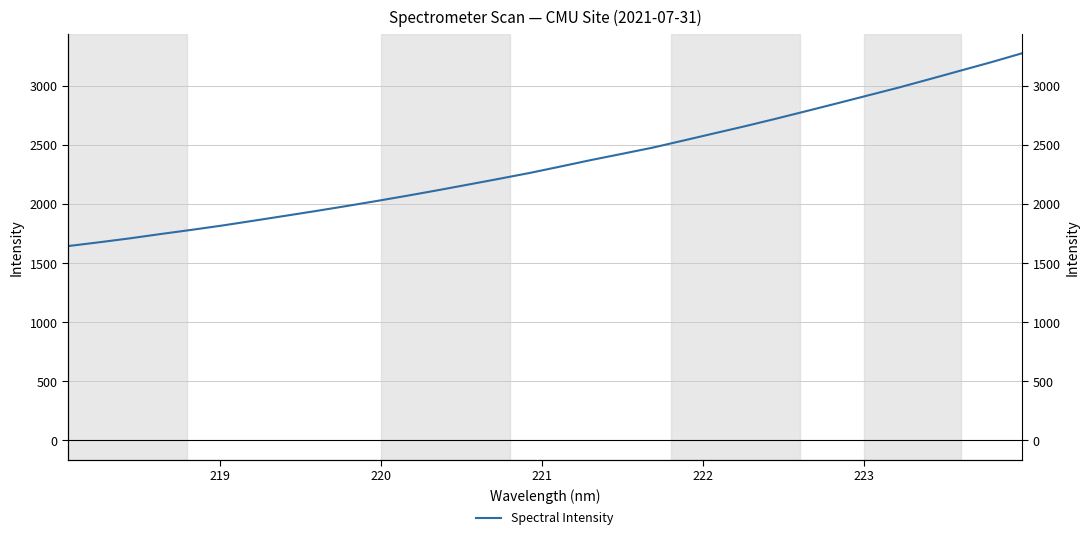

True or false: the data shows 4739.7 at 23.

False